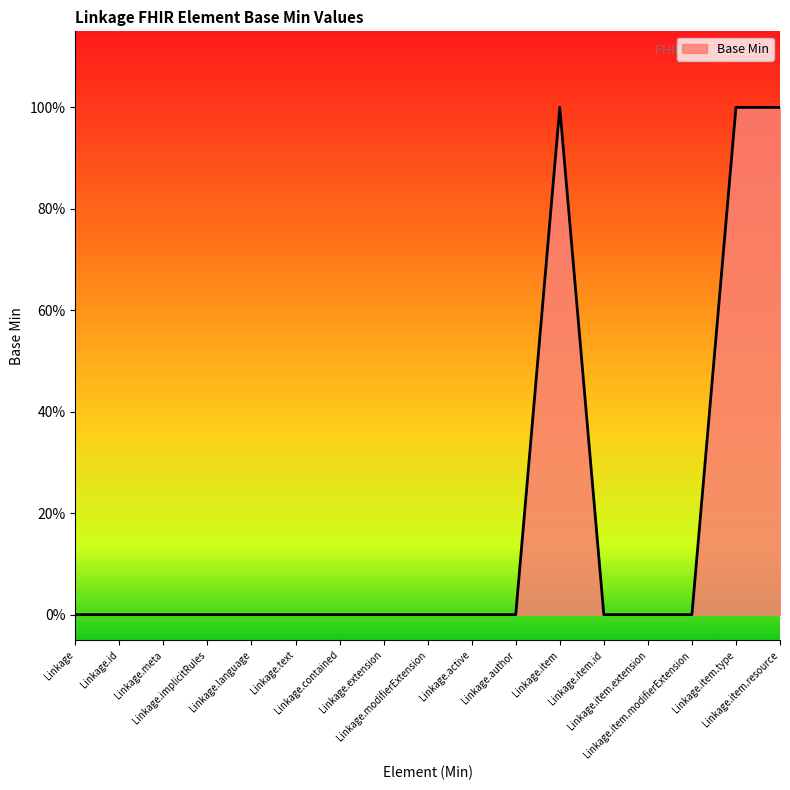

Where is the first local maximum?

Linkage.item